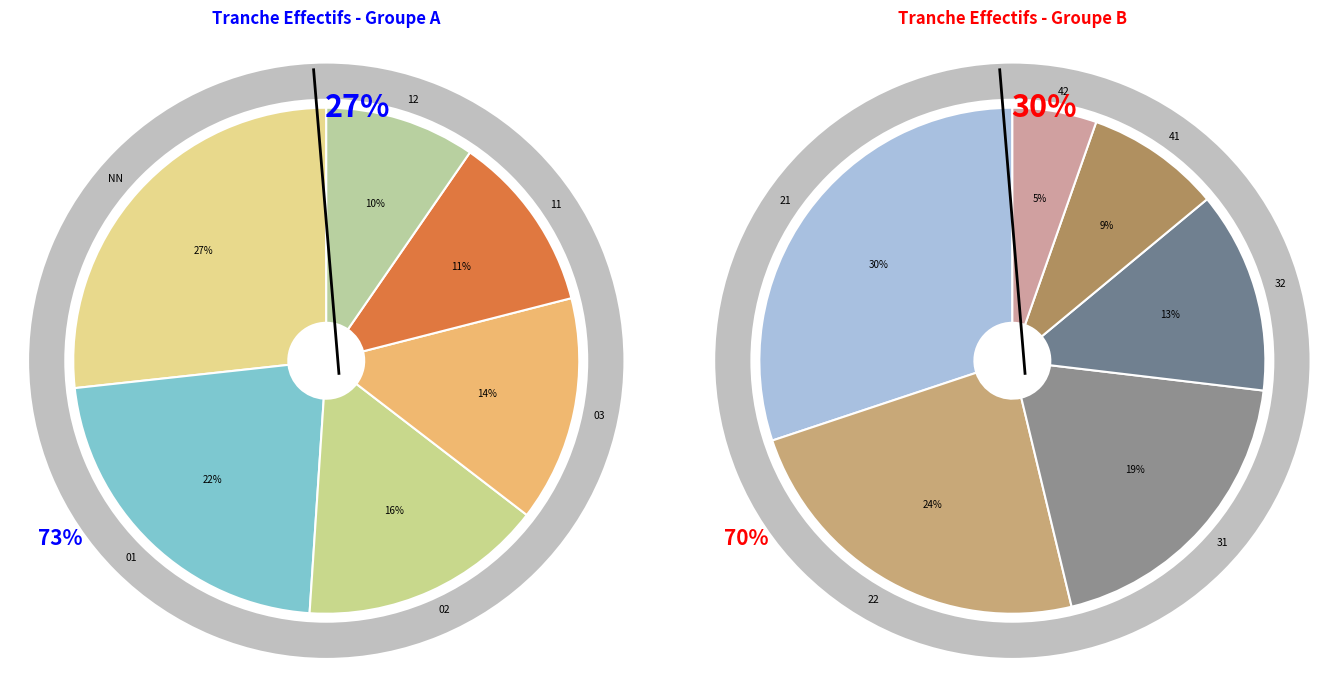

Rank the categories by value from highest to lowest.

NN, 01, 02, 03, 11, 12, 21, 22, 31, 32, 41, 42